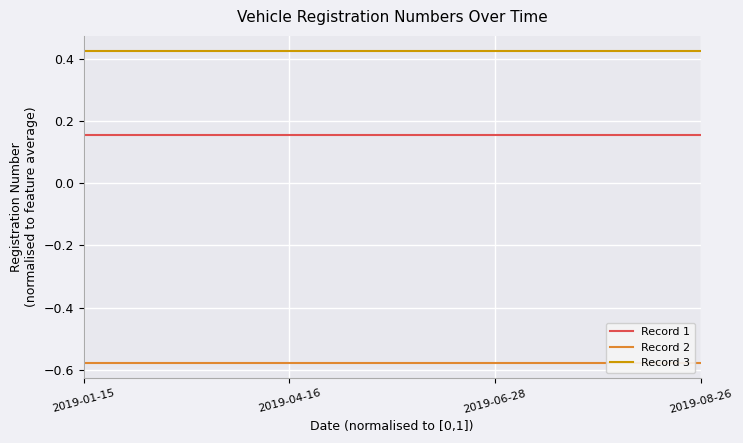

What is the sum of the Record 3 values at 2019-06-28 and 2019-01-15?

0.8